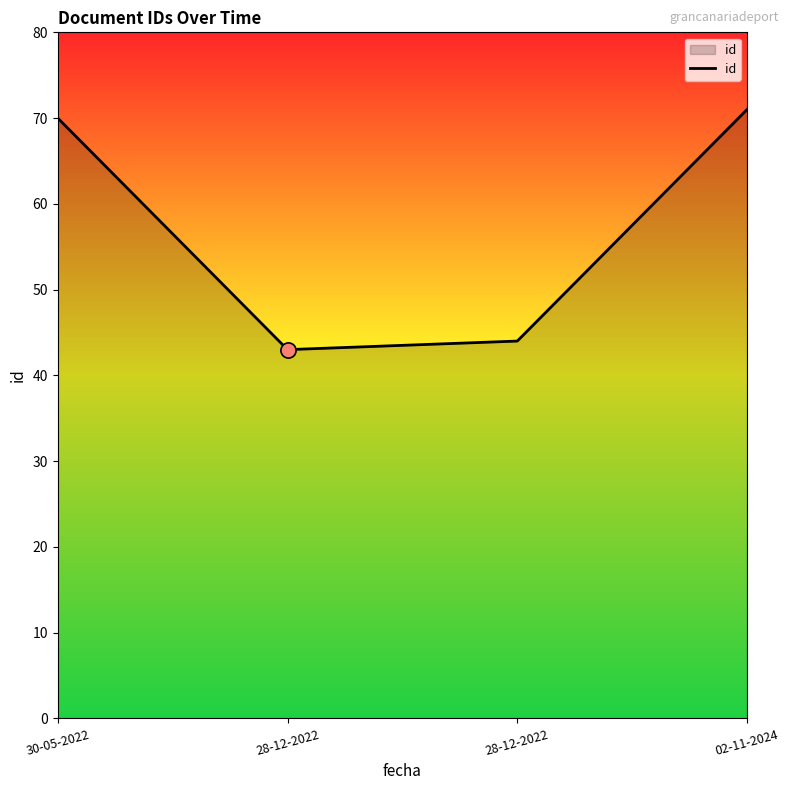

Is this an area chart (filled region under the line)?

Yes